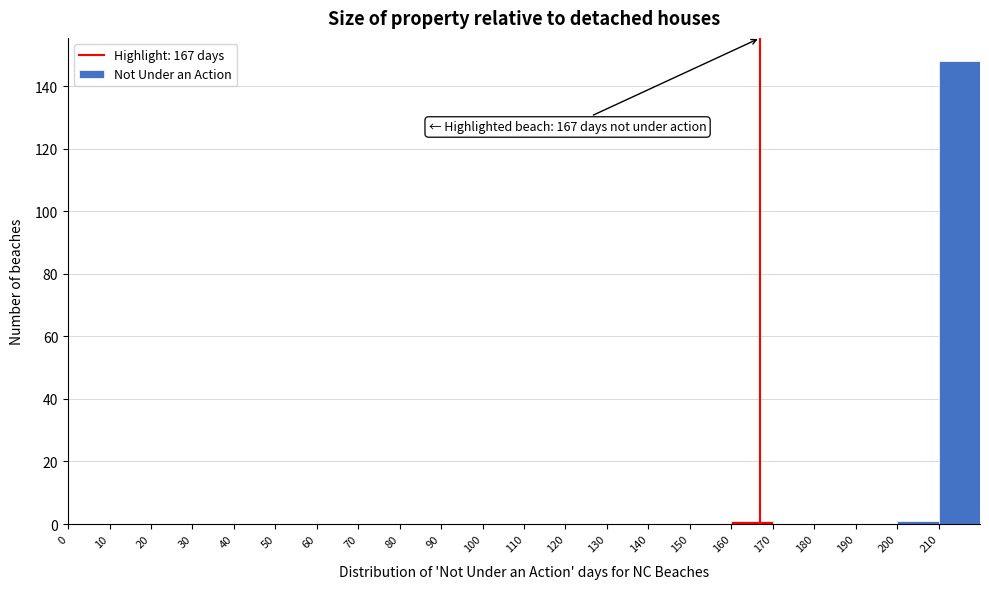

Over which range of the x-axis is the bar tallest?

210 to 220